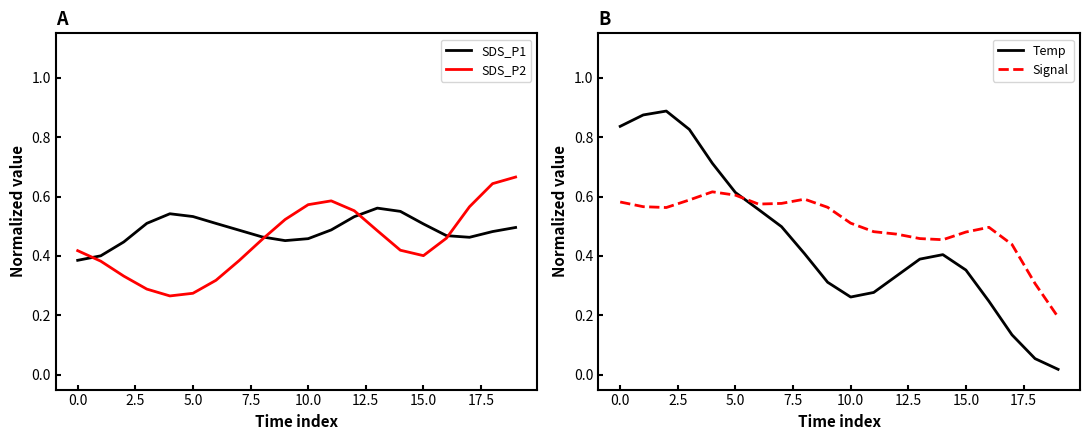

Is the value of Temp at 12 greater than the value of SDS_P1 at 18?

No